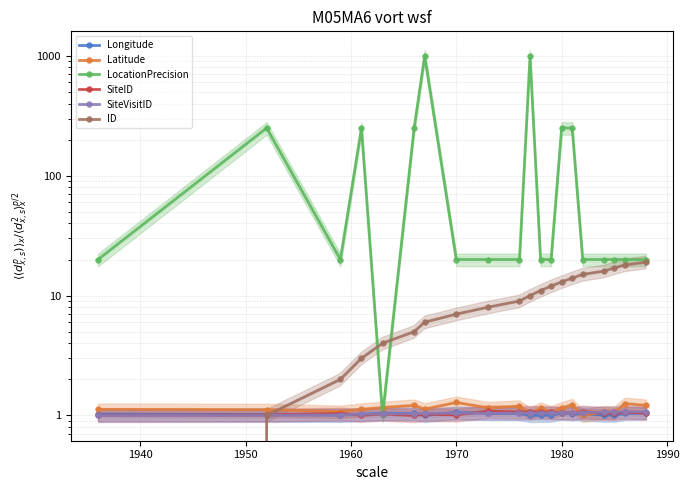

Is this an area chart (filled region under the line)?

No